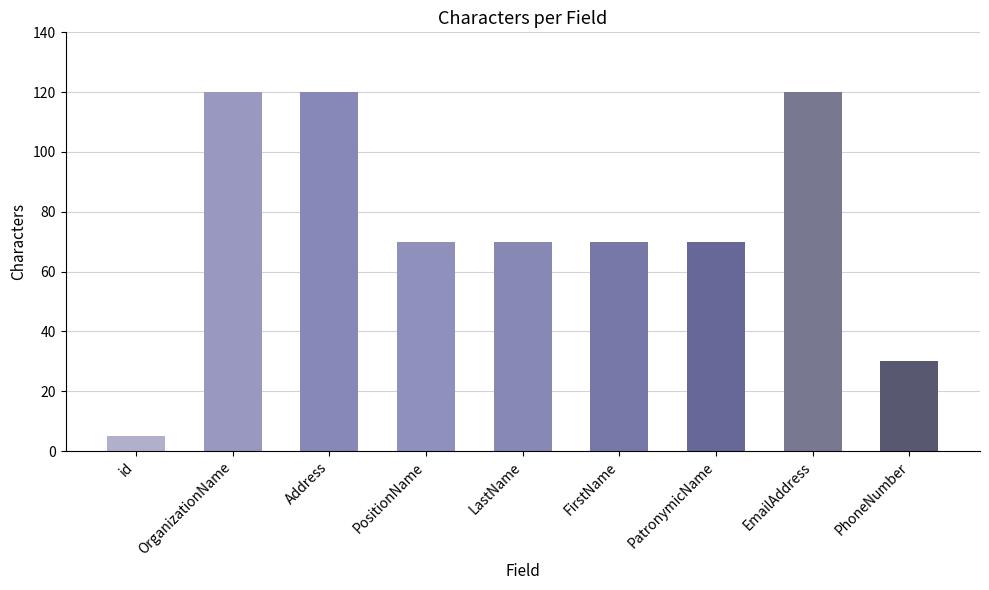

What is the ratio of the value at EmailAddress to the value at LastName?

1.7